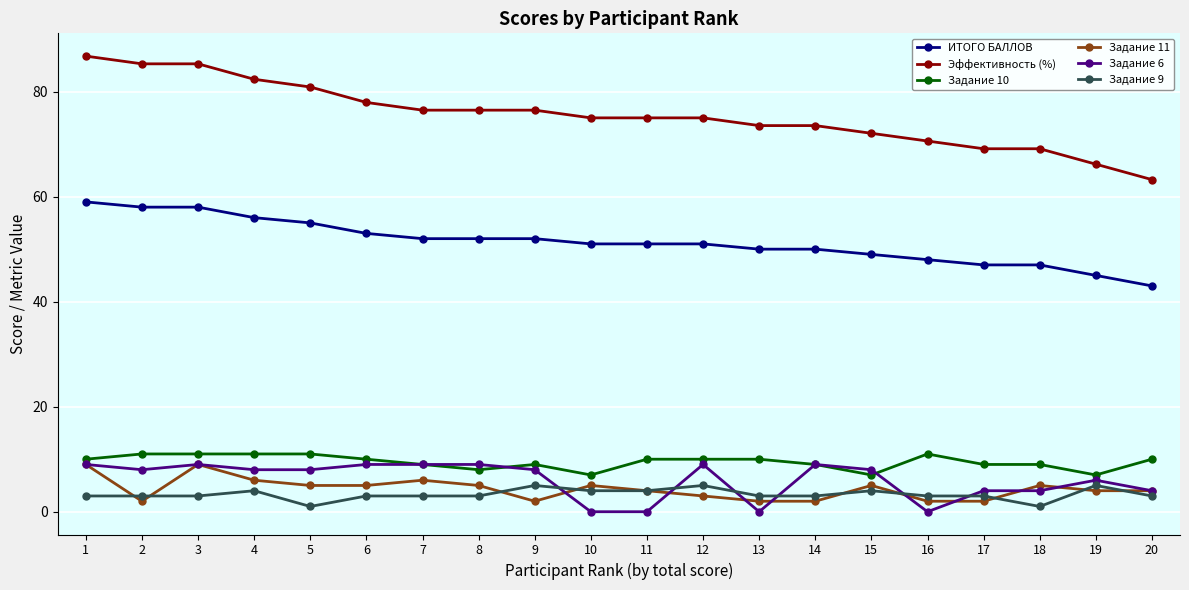

What is the value of the Задание 9 point at the 11th from the left?

4.0